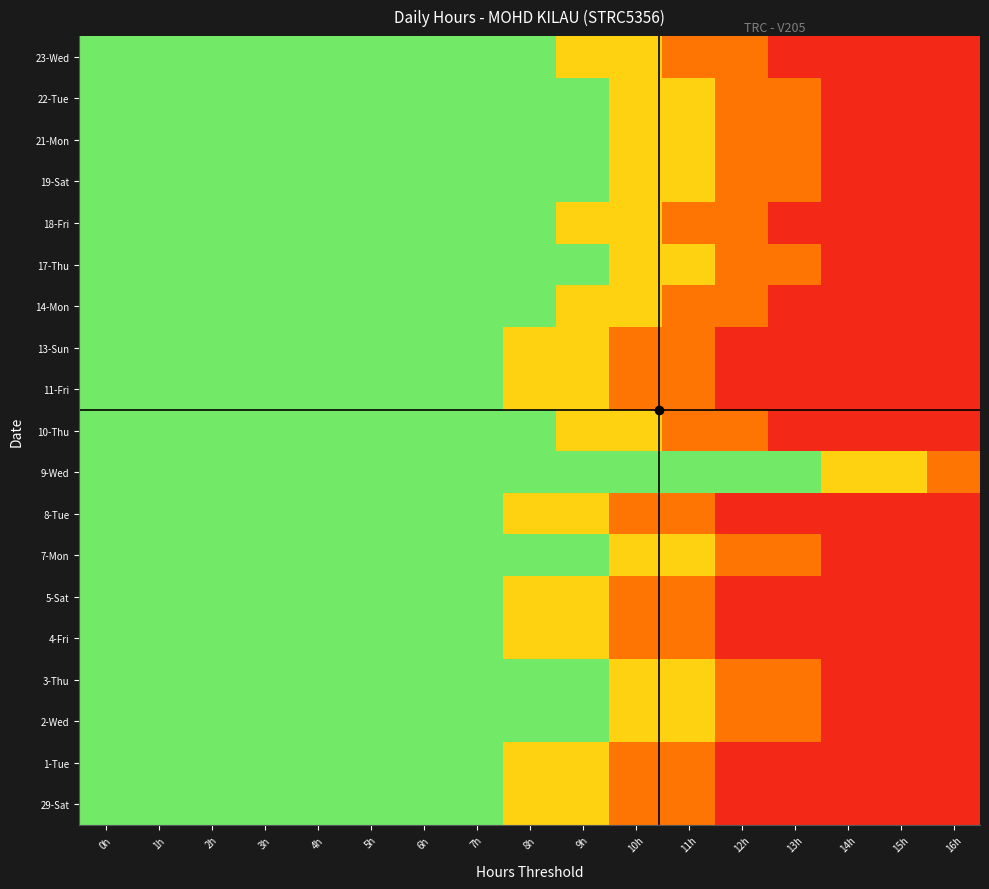

At how many categories does at least one series exceed 0?

17